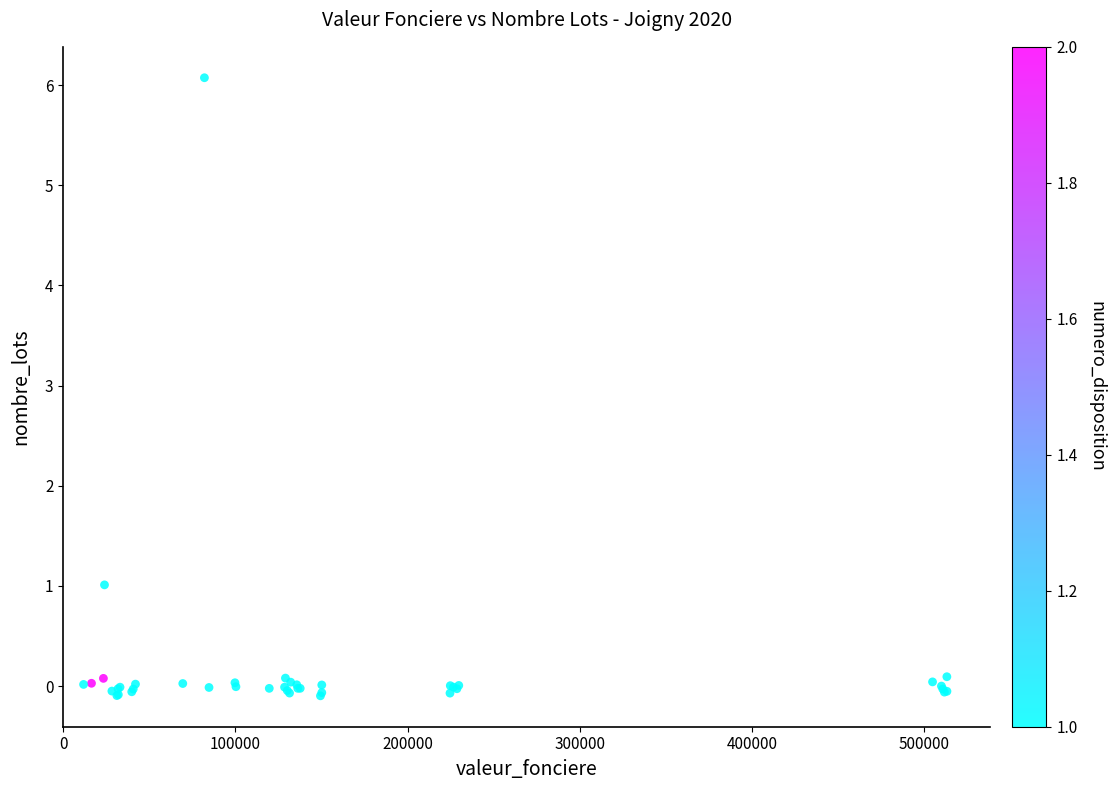

What Y value in the scatter plot is closest to 2?

1.0